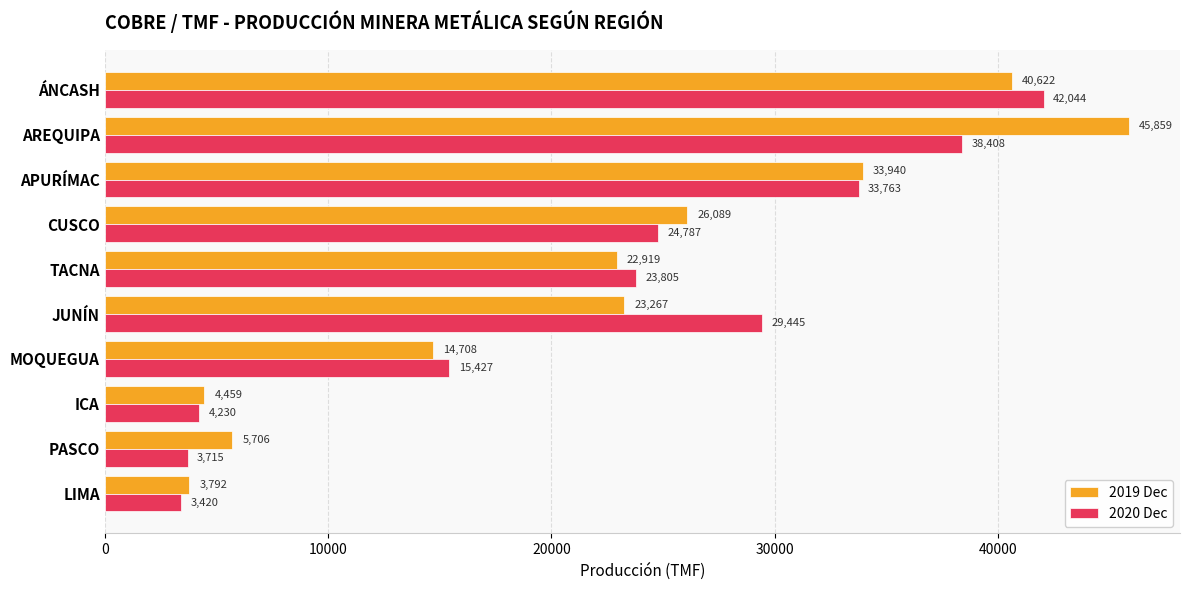

What is the average value of the 2019 Dec series?

22136.2